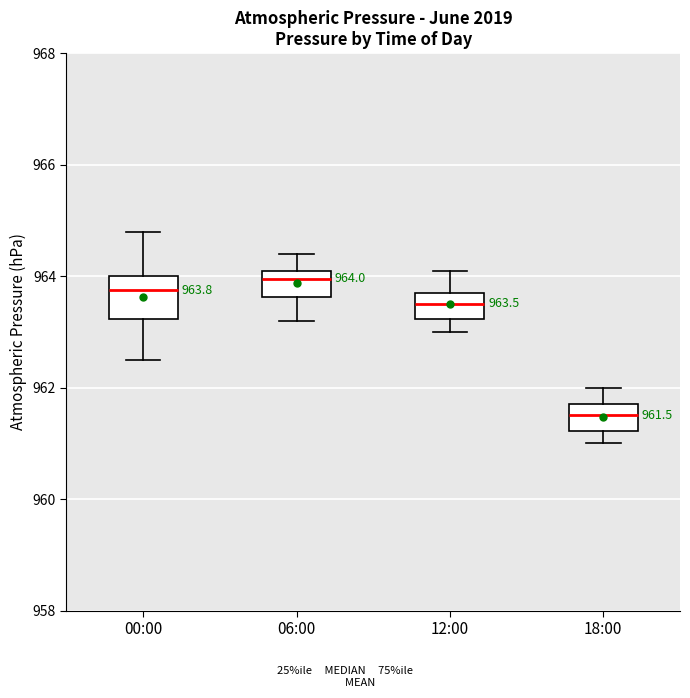

Which box is the tallest, from its lower edge to its upper edge?

00:00